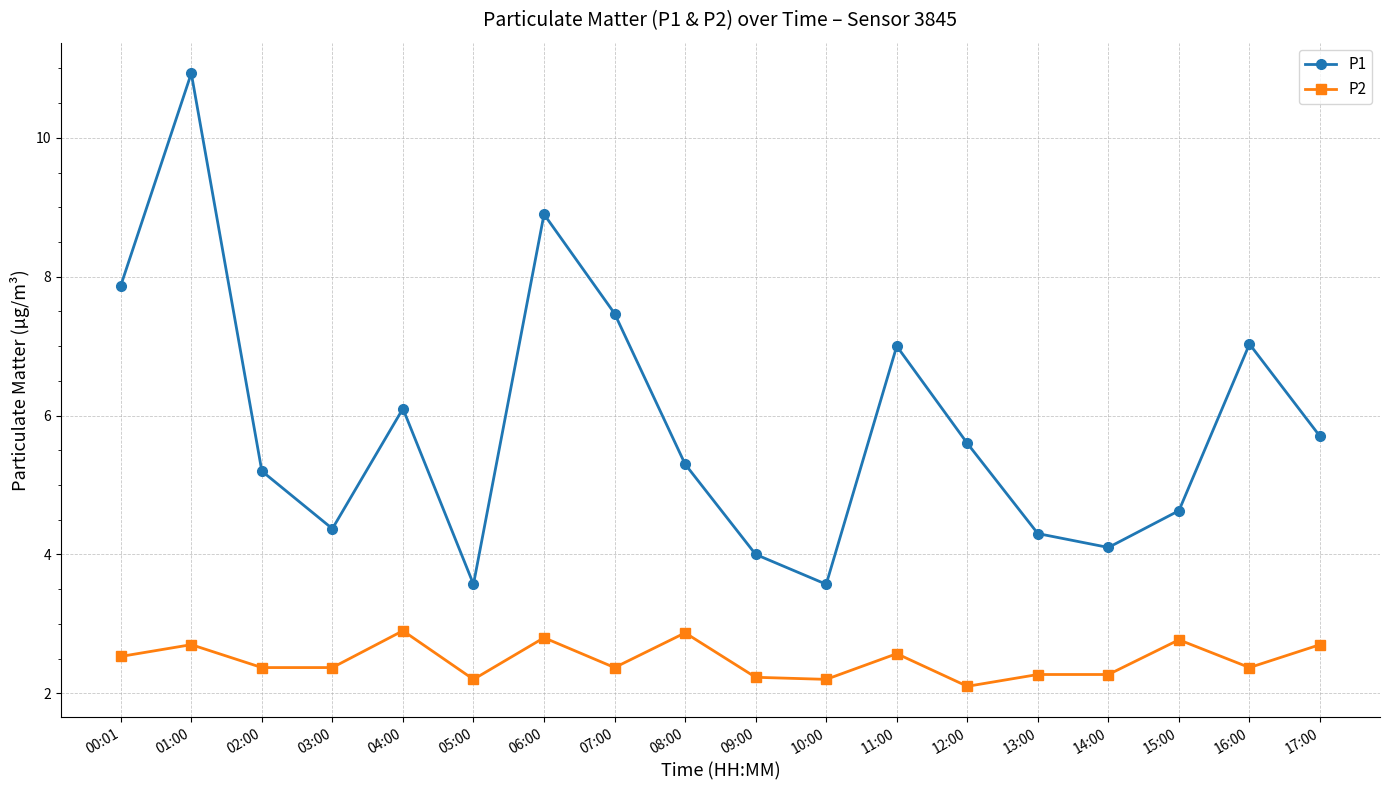

True or false: P2 and P1 intersect in this chart.

False